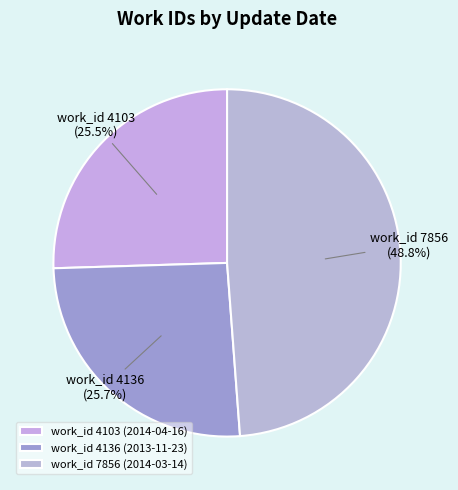

To the nearest percent, what is the average slice percentage?

33%